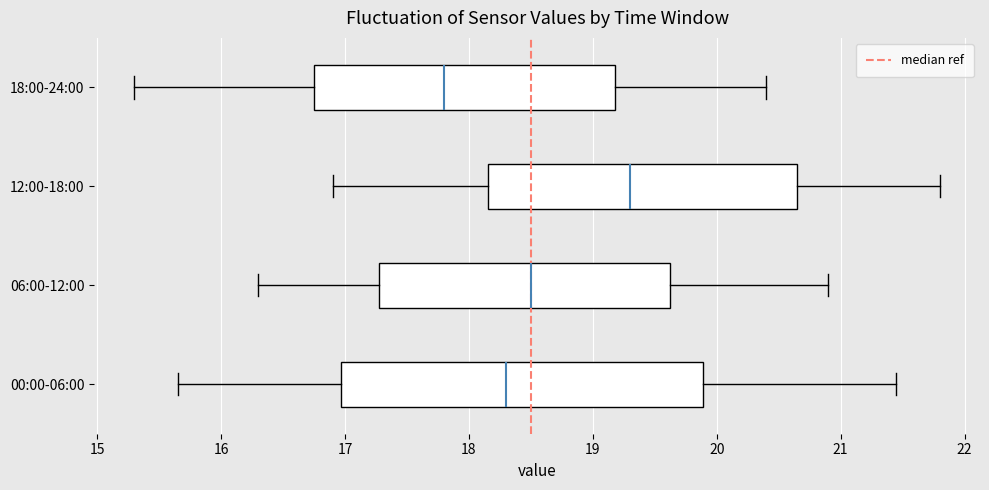

Where does the left whisker of the box for 00:00-06:00 end on the x-axis? The values are not printed on the chart, so give them approximately, as read against the axis.

15.7